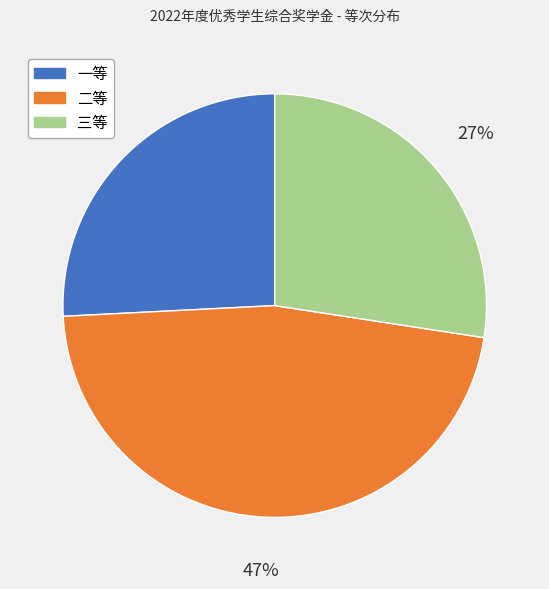

Do 一等 and 二等 together represent more than half of the pie?

Yes